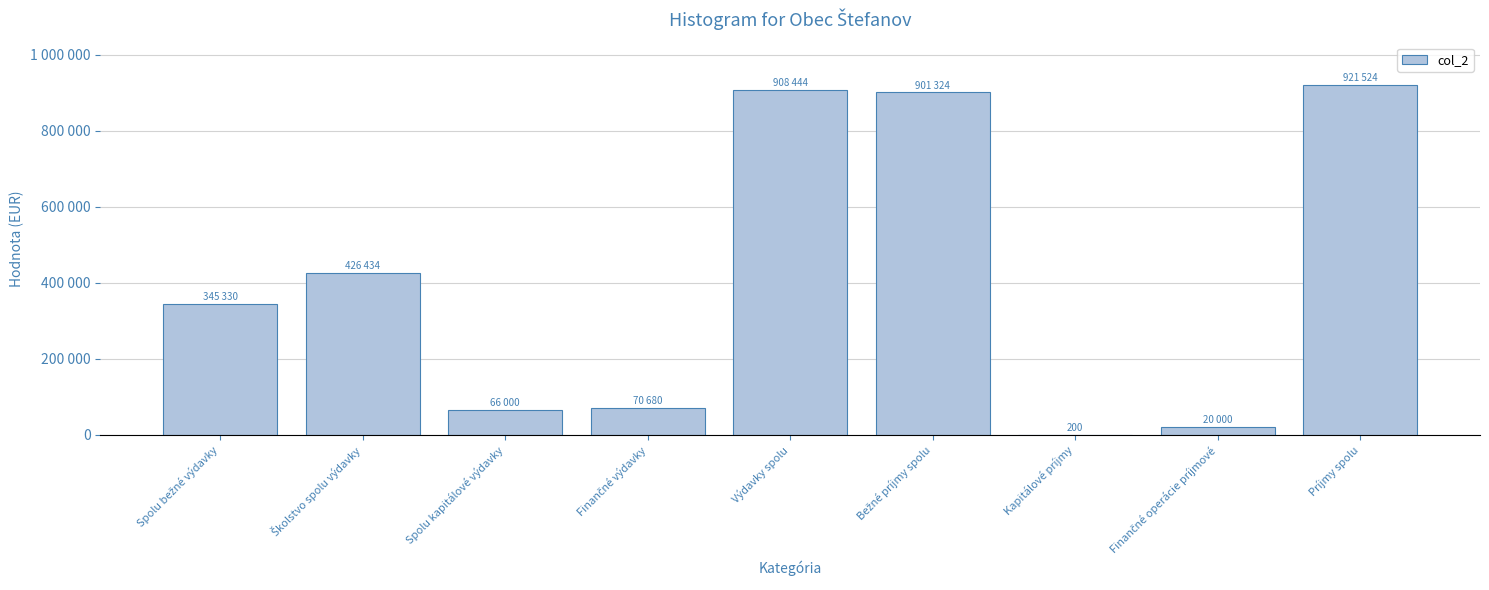

The chart shows a value of 401074 at Príjmy spolu. True or false?

False